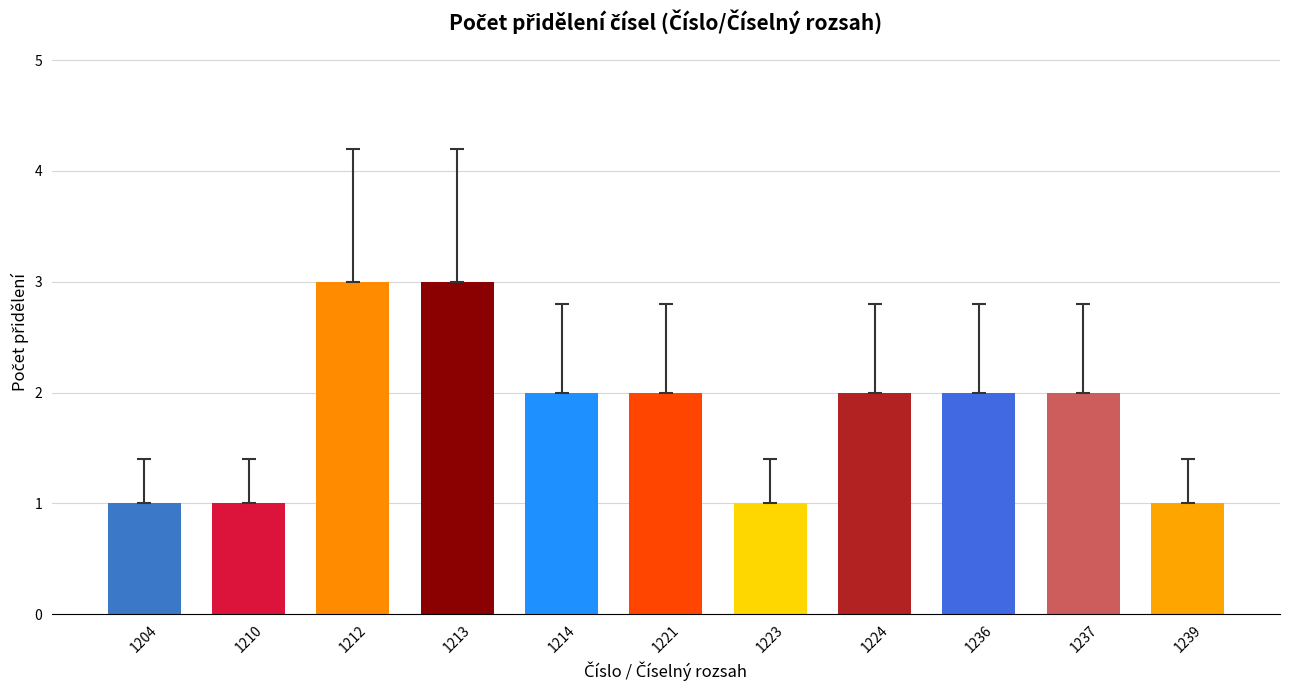

What is the ratio of the value at 1214 to the value at 1237?

1.0